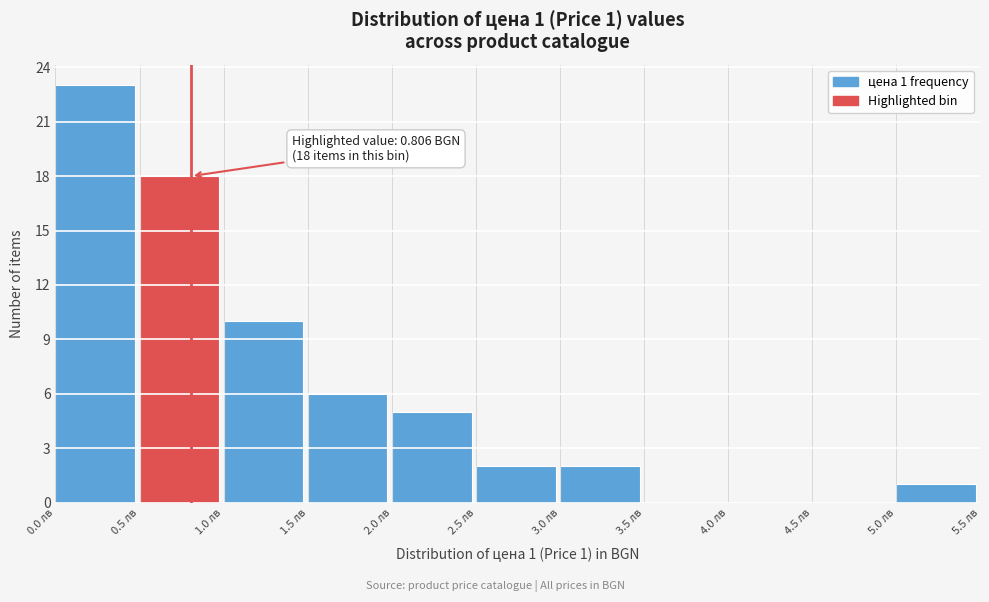

Over which range of the x-axis is the bar tallest?

0.0 to 0.5